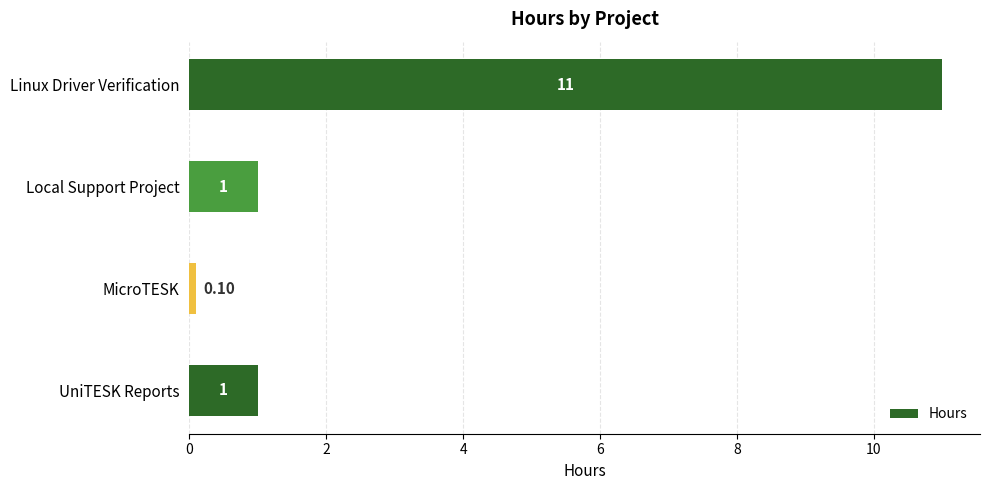

Which category has the highest value across all series?

Linux Driver Verification